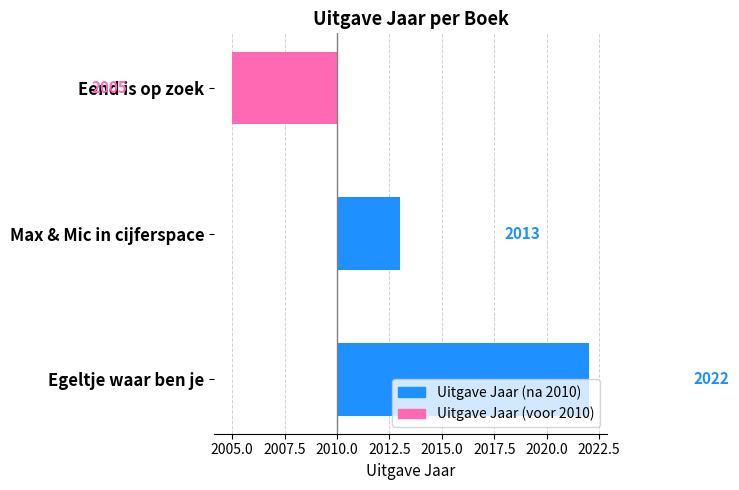

The chart shows a value of -5 at Eend is op zoek. True or false?

True